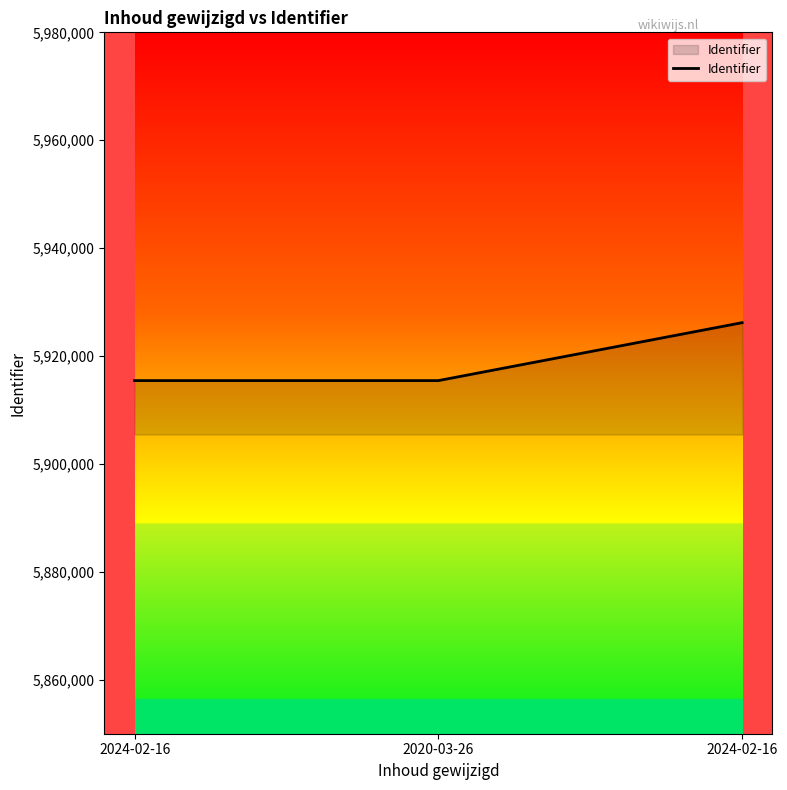

What is the smallest value displayed?

5915450